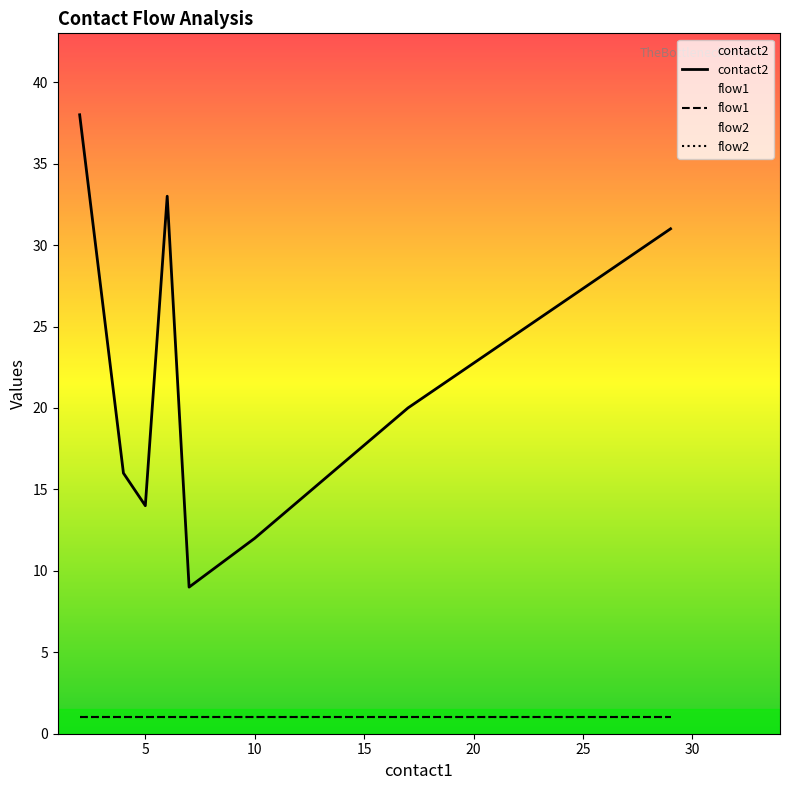

What are all the series names shown in the legend?

contact2, flow1, flow2